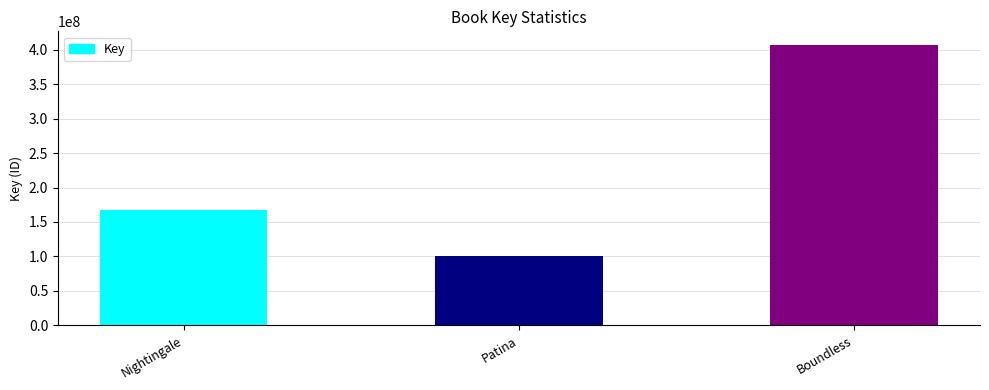

Reading left to right, what are all the values shown in this chart?

167418180	100161080	406214723